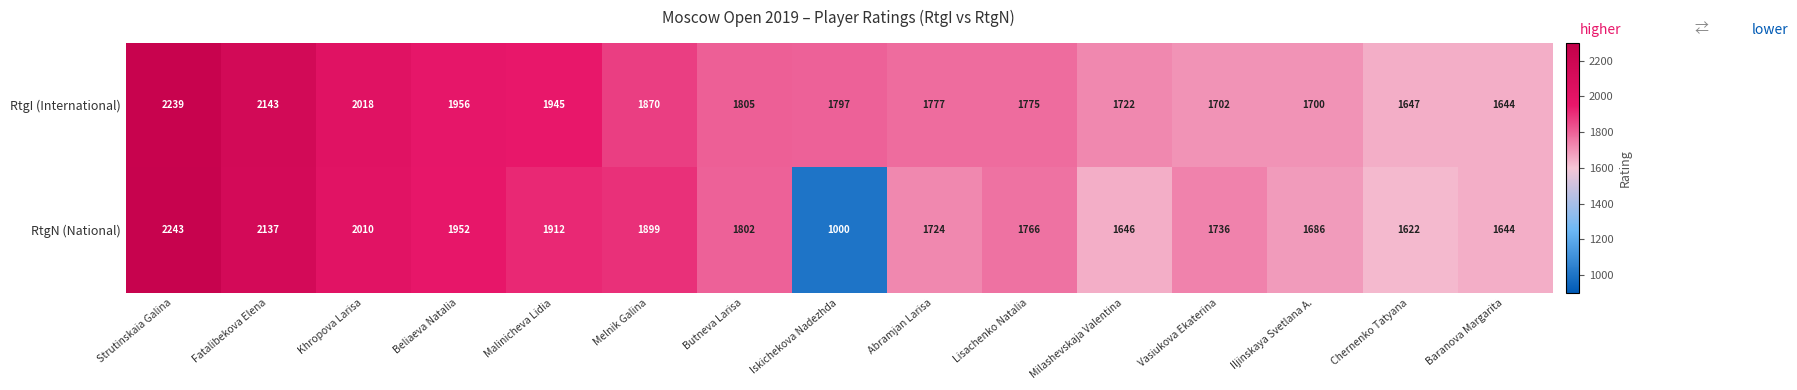

What is the greatest value displayed?

2243